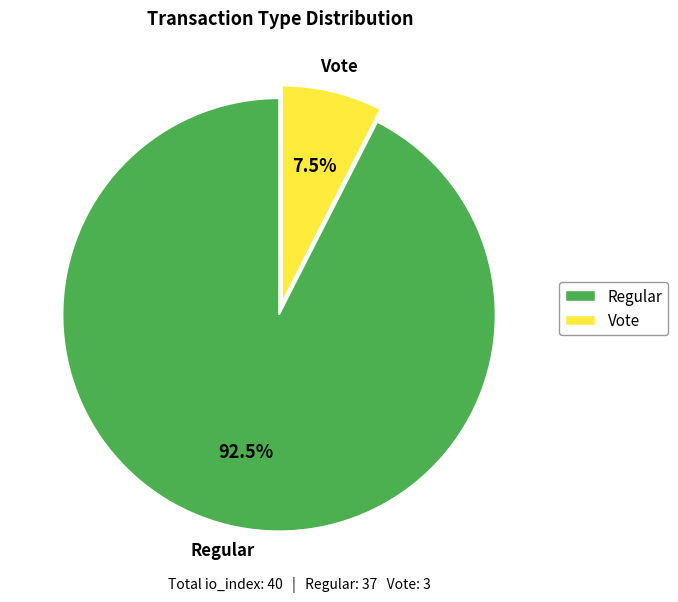

Does any single category account for the majority?

Yes